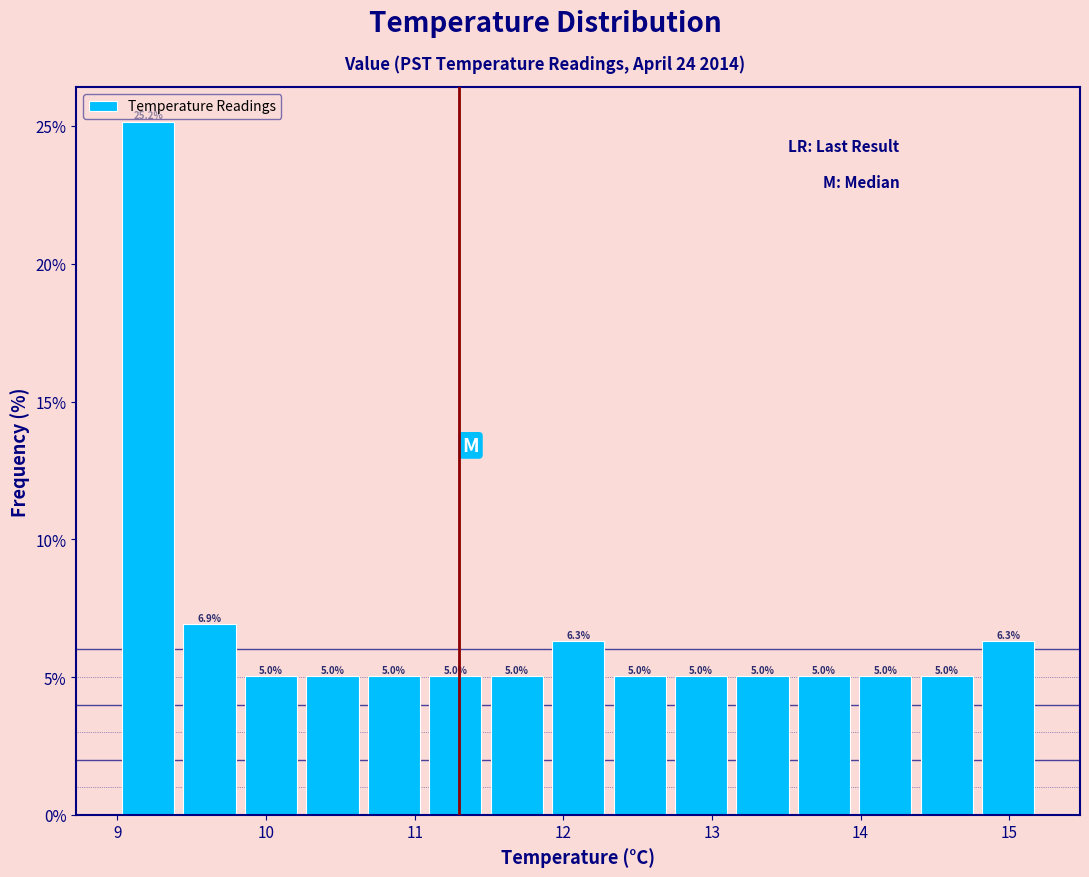

How tall is the bar that spans 14.0 to 14.4 on the x-axis? The bar edges are not printed on the chart, so give them approximately, as read against the axis.

5.0